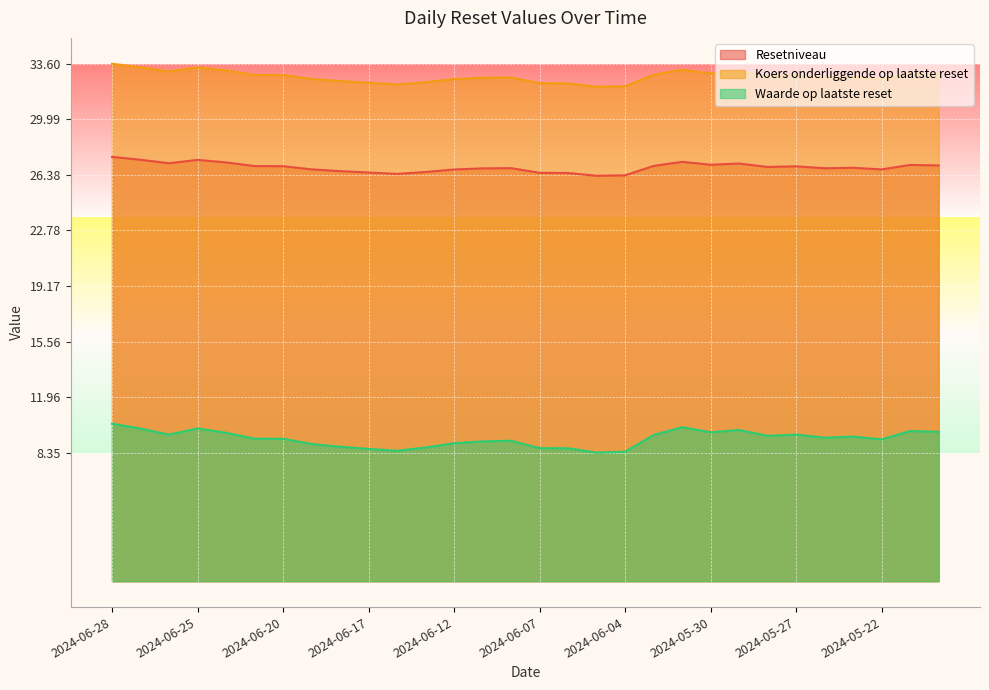

True or false: Resetniveau has more than 0 interior local peaks.

True